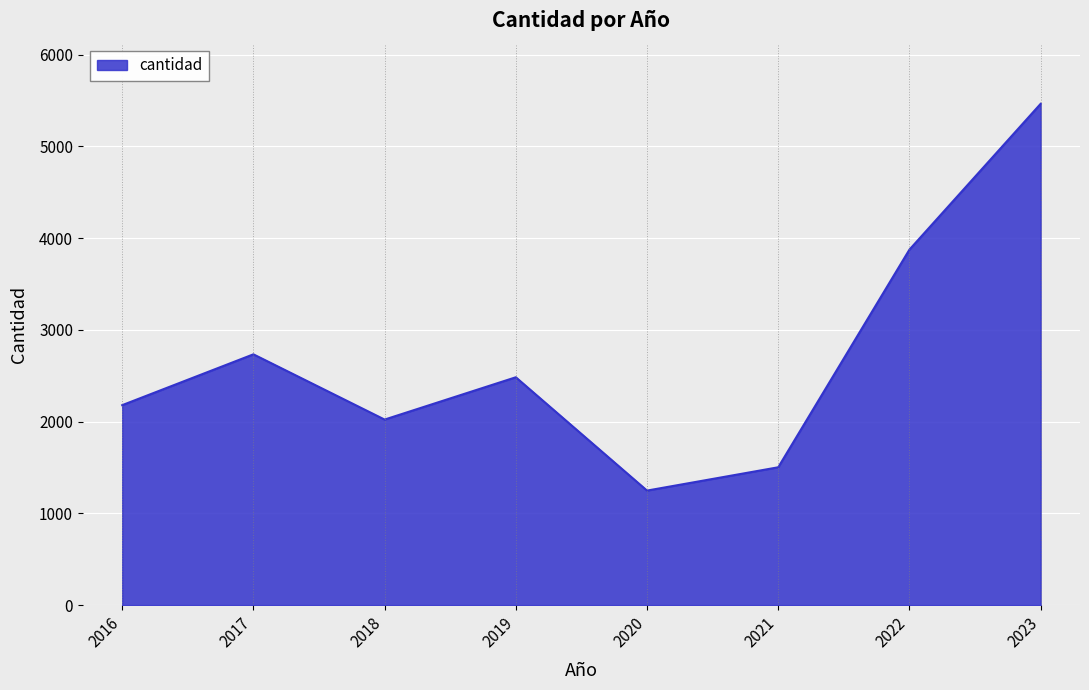

How many distinct data groups are displayed?

1